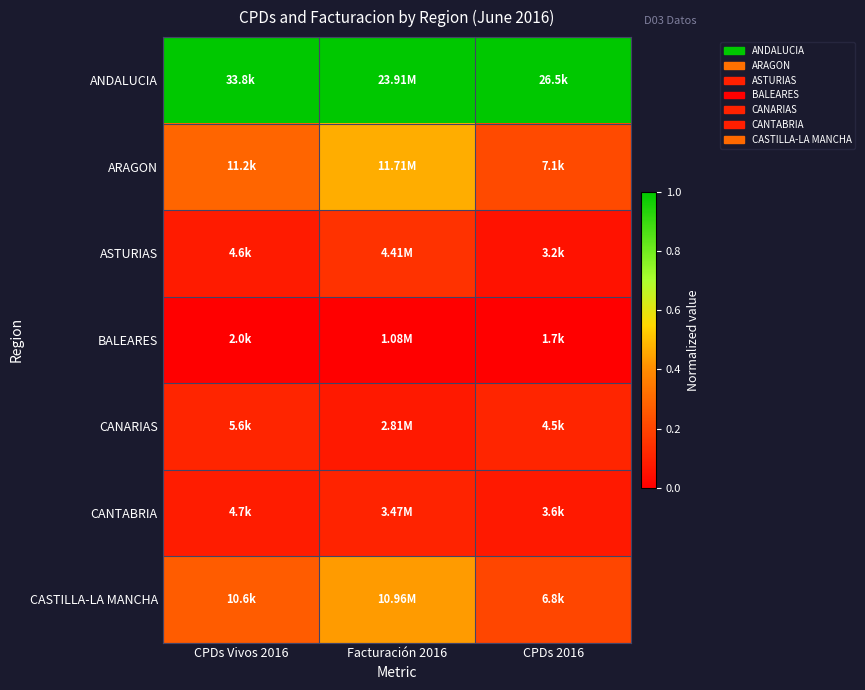

Which category has the lowest value across all series?

CPDs Vivos 2016